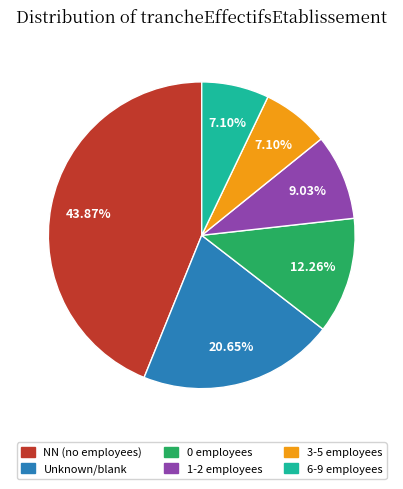

Does any single category account for the majority?

No